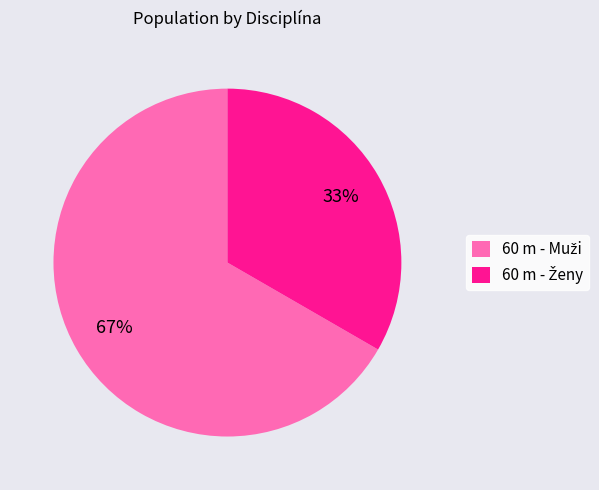

To the nearest percent, what is the average slice percentage?

50%